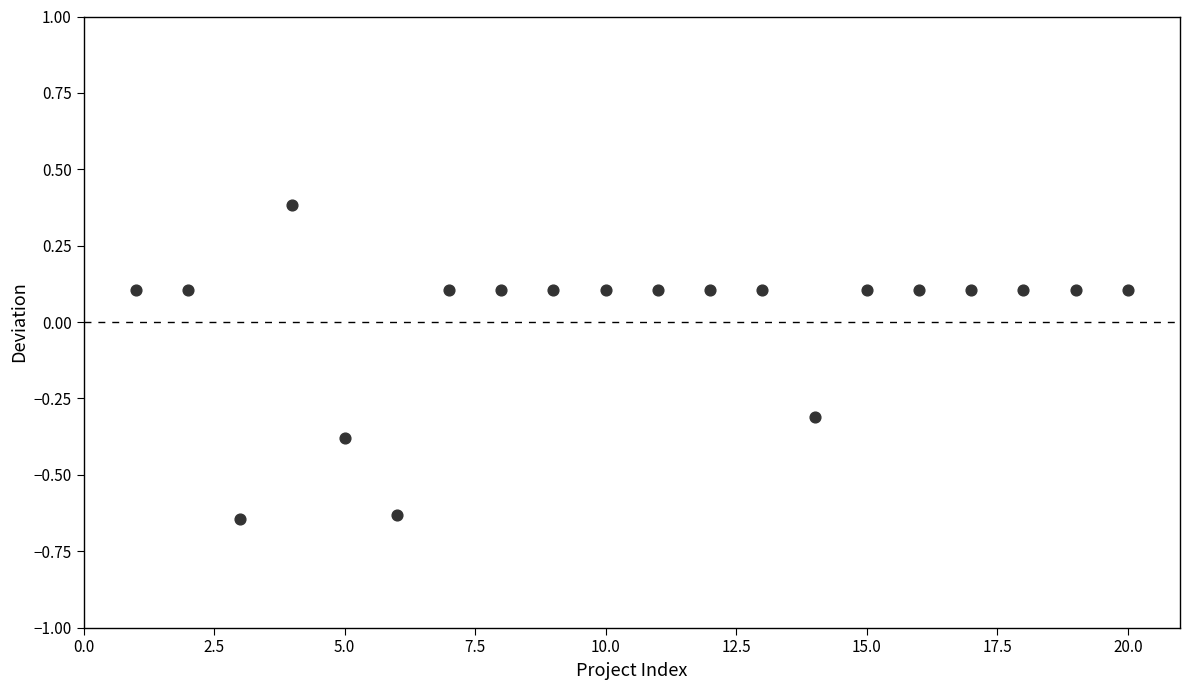

What is the range of X values (max minus min)?

19.0